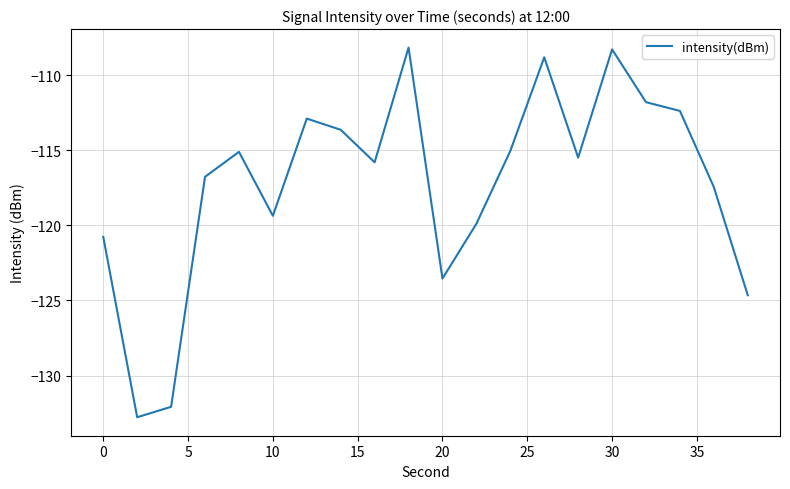

What is the difference between the maximum and minimum values?

24.6